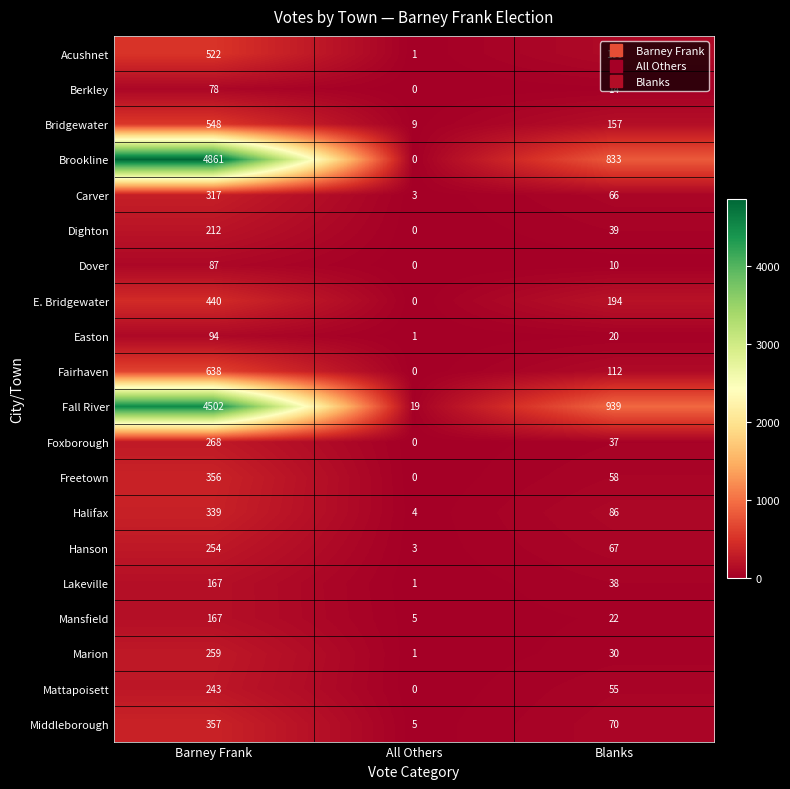

Rank the categories by Fairhaven value from lowest to highest.

All Others, Blanks, Barney Frank